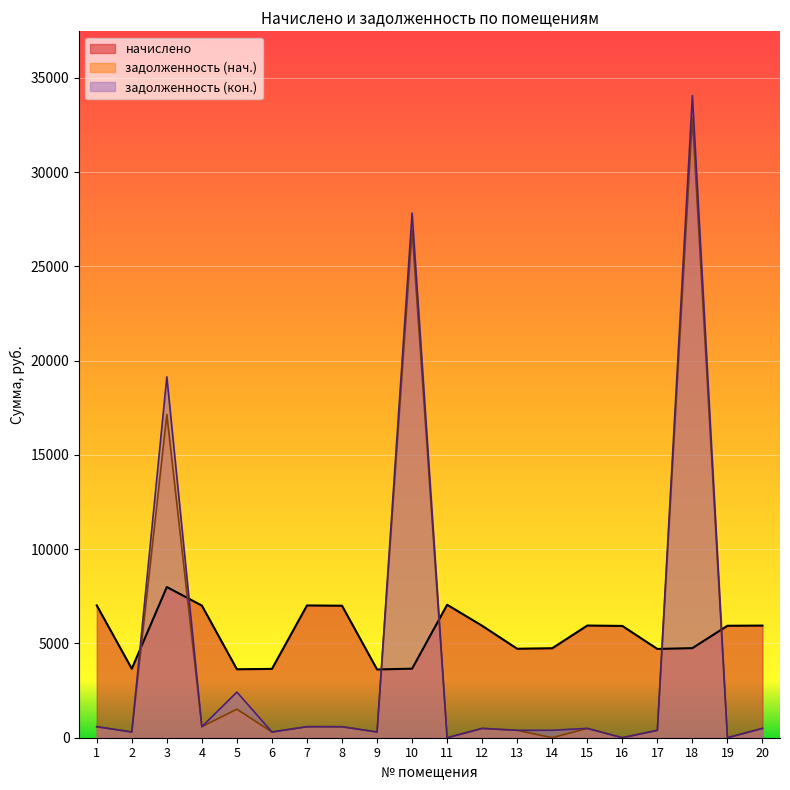

How many lines are shown in the chart?

3